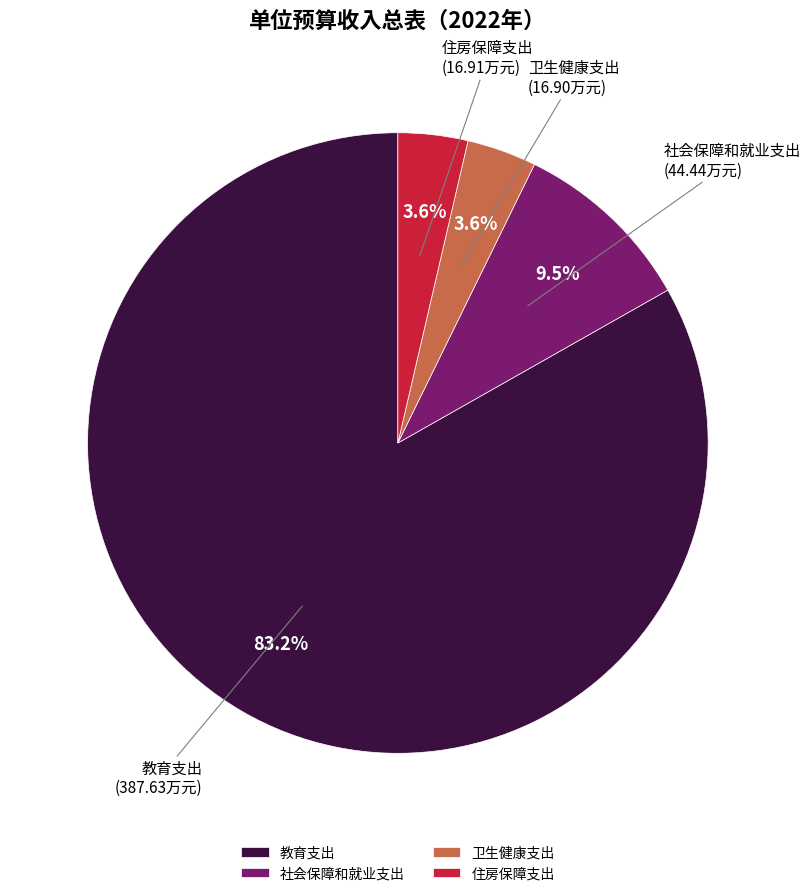

What is the largest slice in the pie chart?

教育支出